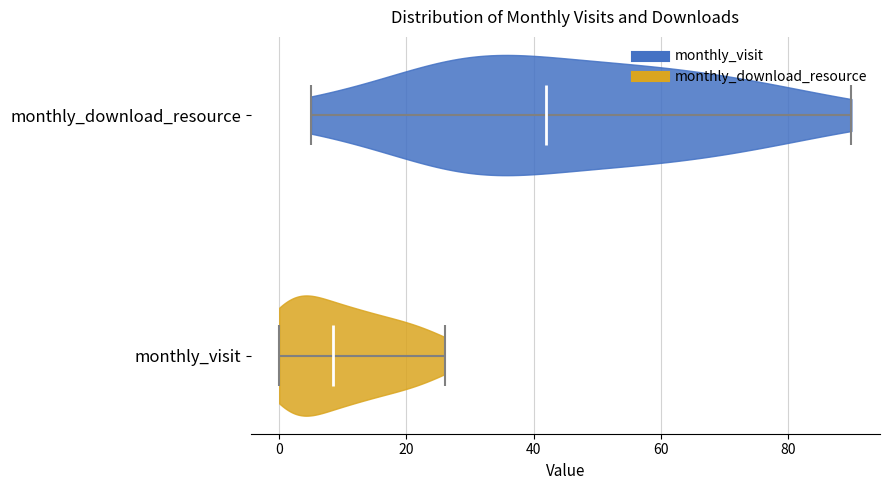

What is the lowest point the violin for monthly_download_resource reaches on the x-axis? The values are not printed on the chart, so give them approximately, as read against the axis.

6